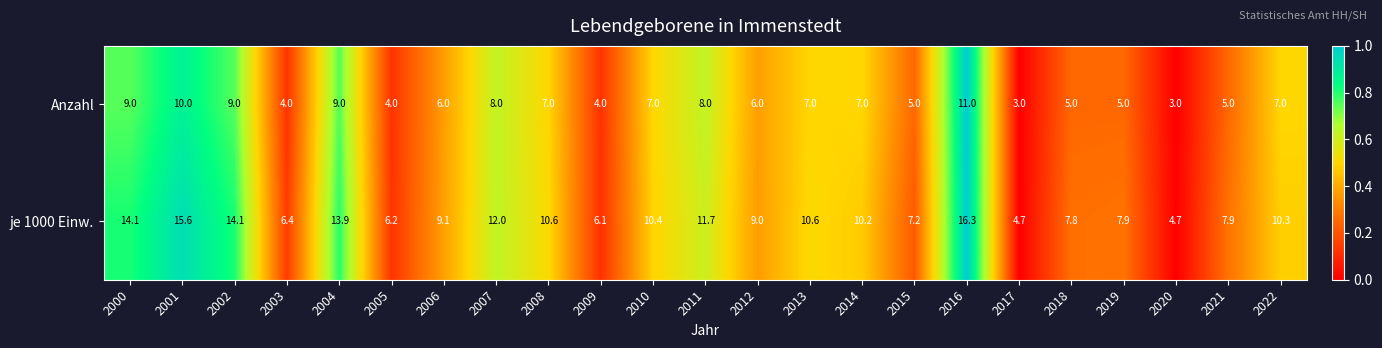

At 2015, list the series in order from smallest to largest.

Anzahl, je 1000 Einw.